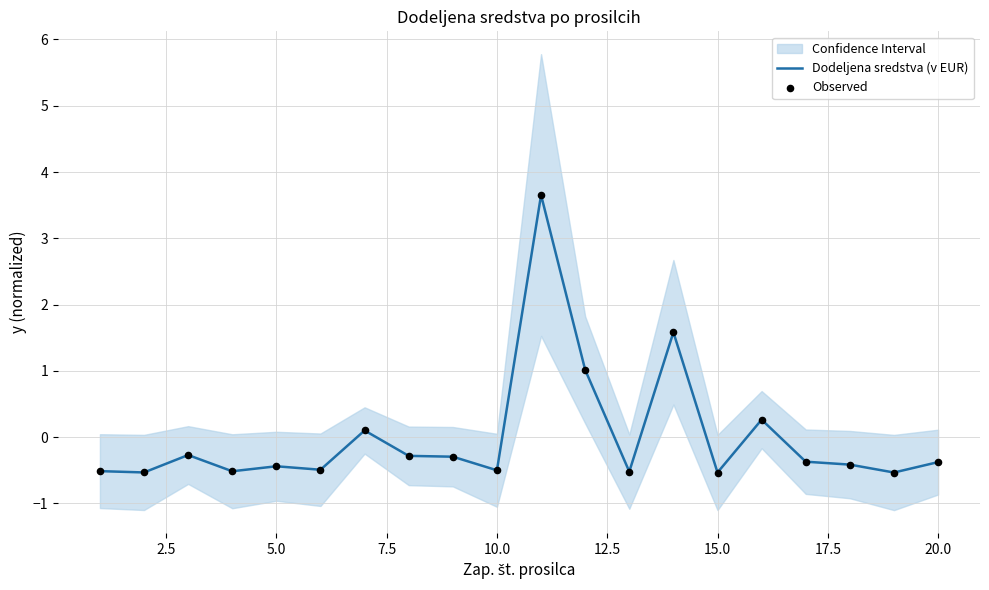

Which series has the largest total across all categories?

Dodeljena sredstva (v EUR)